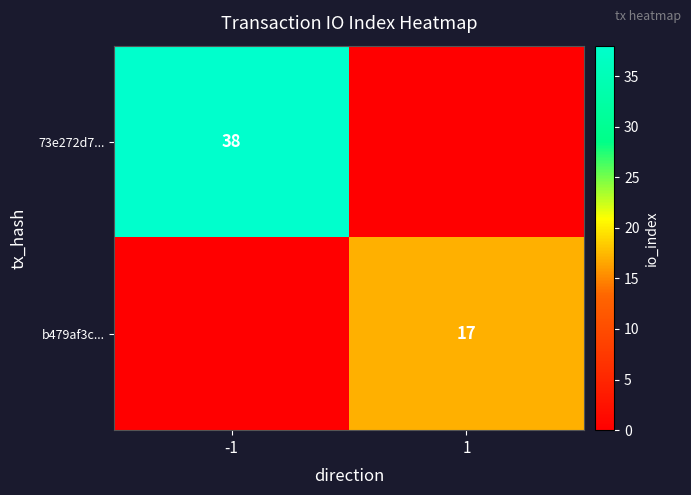

The 73e272d7... series shows 22 at -1. True or false?

False